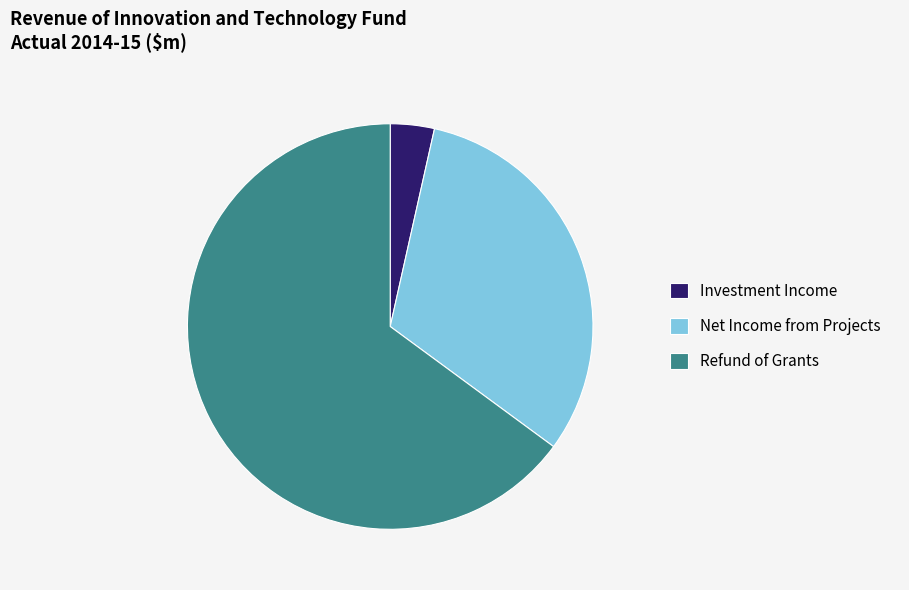

Is there any slice that represents more than half of the pie?

Yes